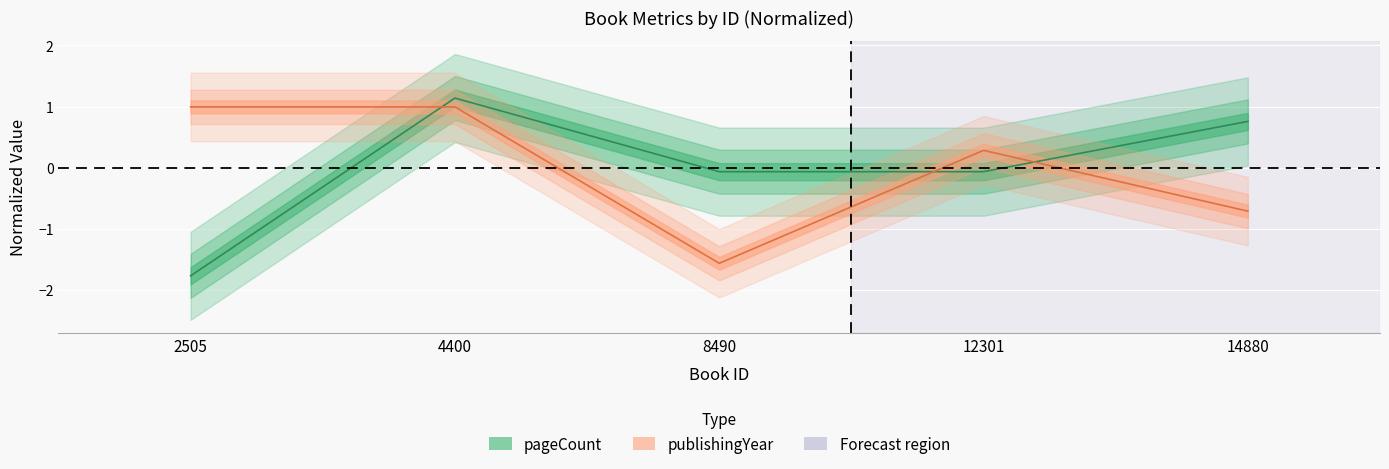

True or false: pageCount and publishingYear cross at least once.

True